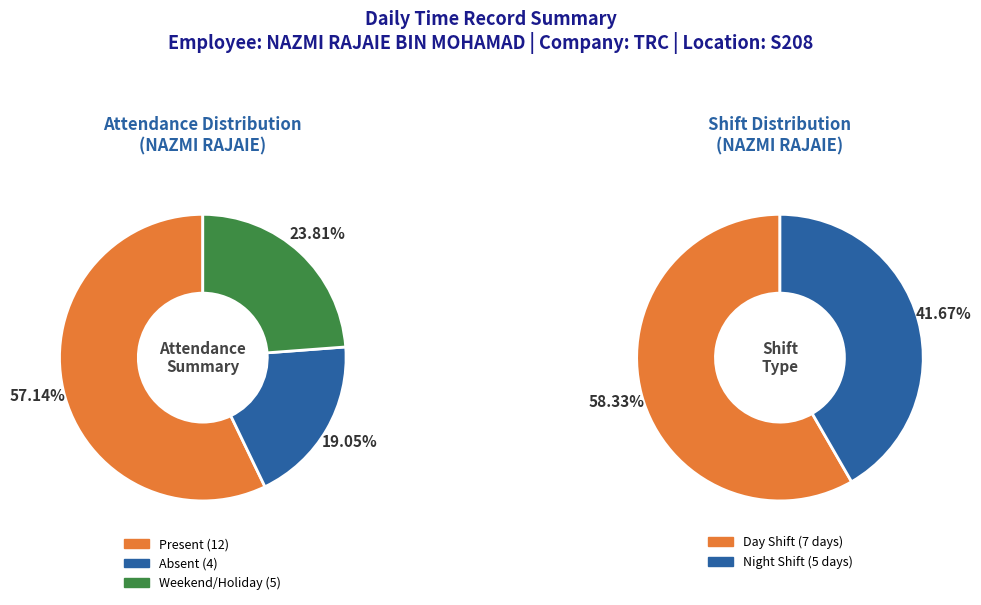

Is it true that 3-Mon is 1% of the pie?

False